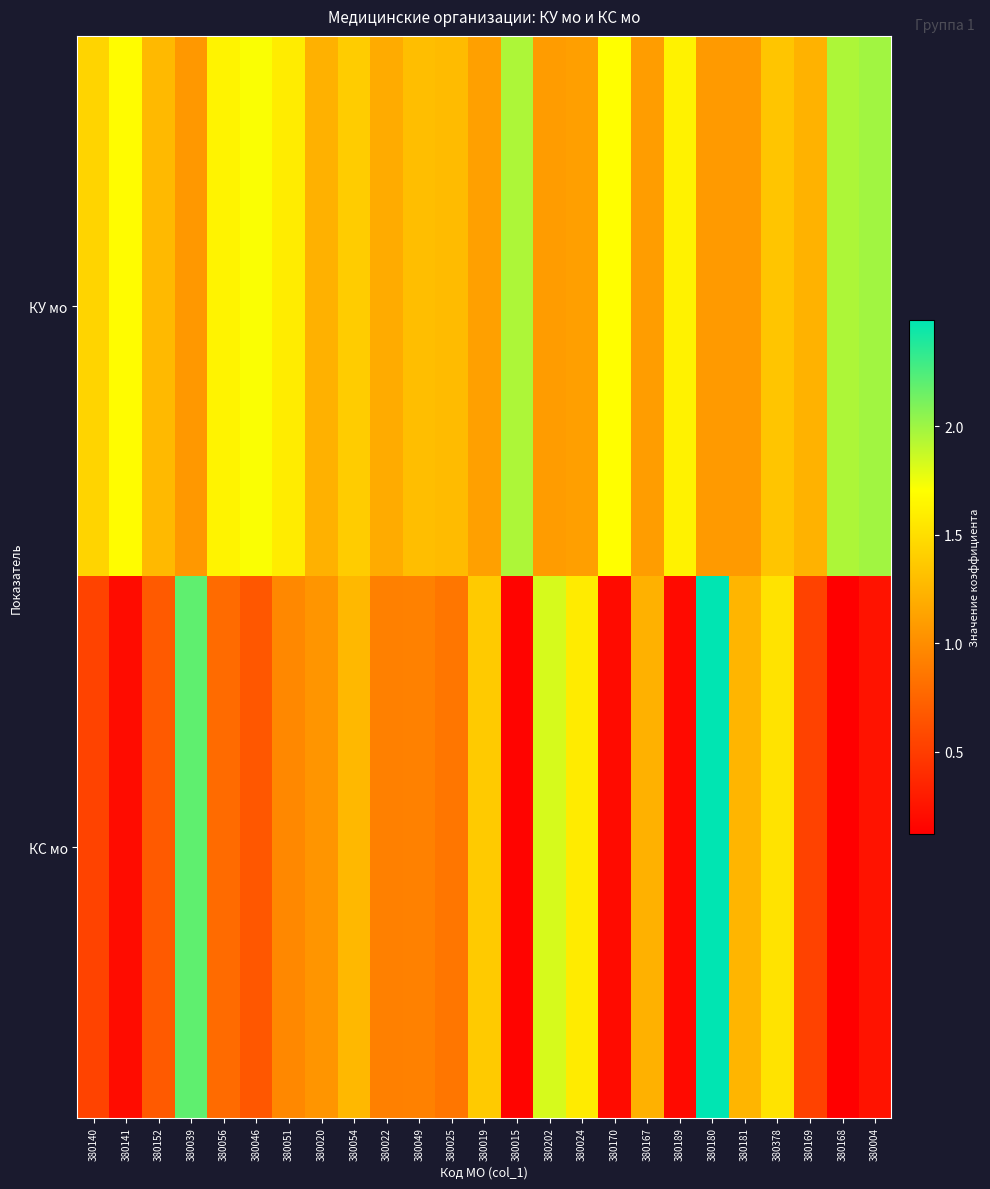

Which series changed the most between 380022 and 380189?

КС мо